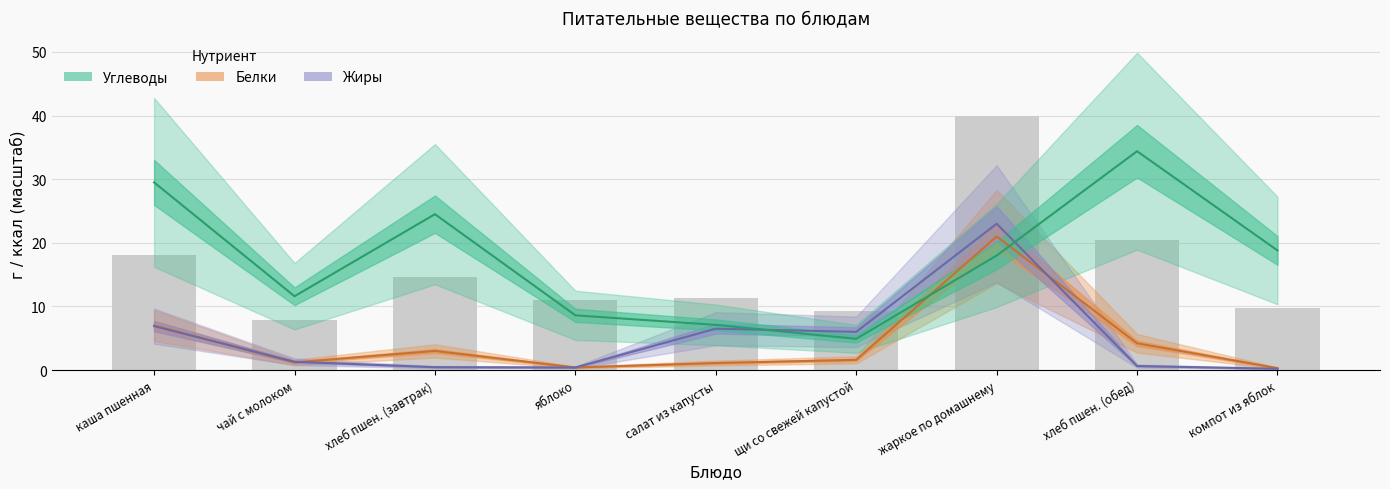

Are the bars horizontal?

No